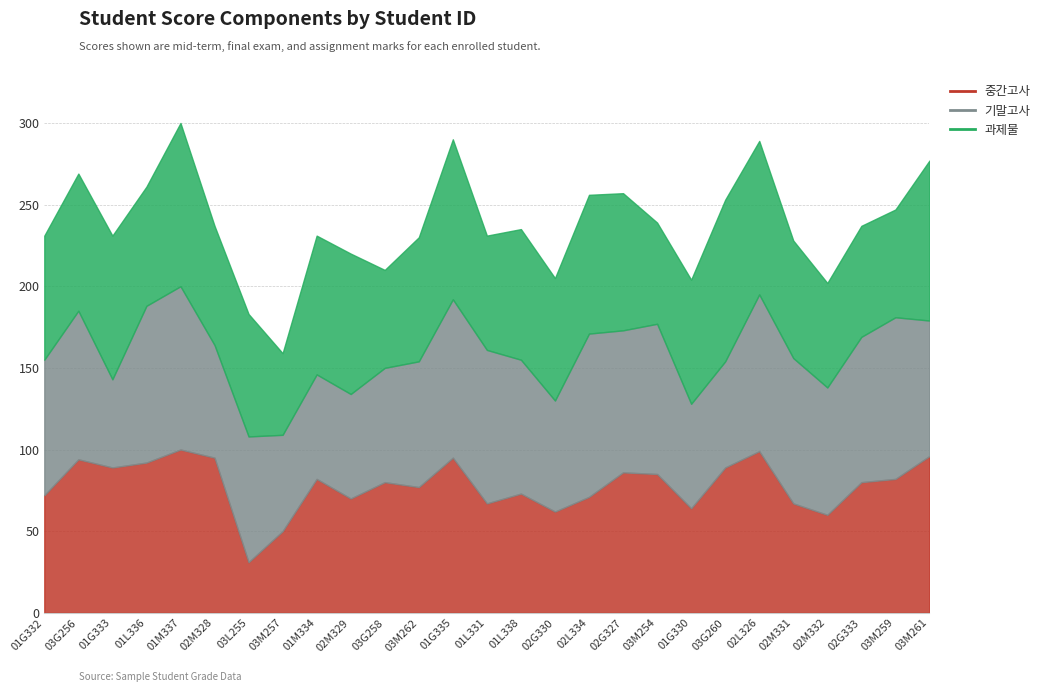

How many series are shown in this chart?

3